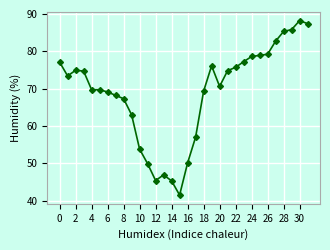

What is the value of the 26th point from the left?

78.9